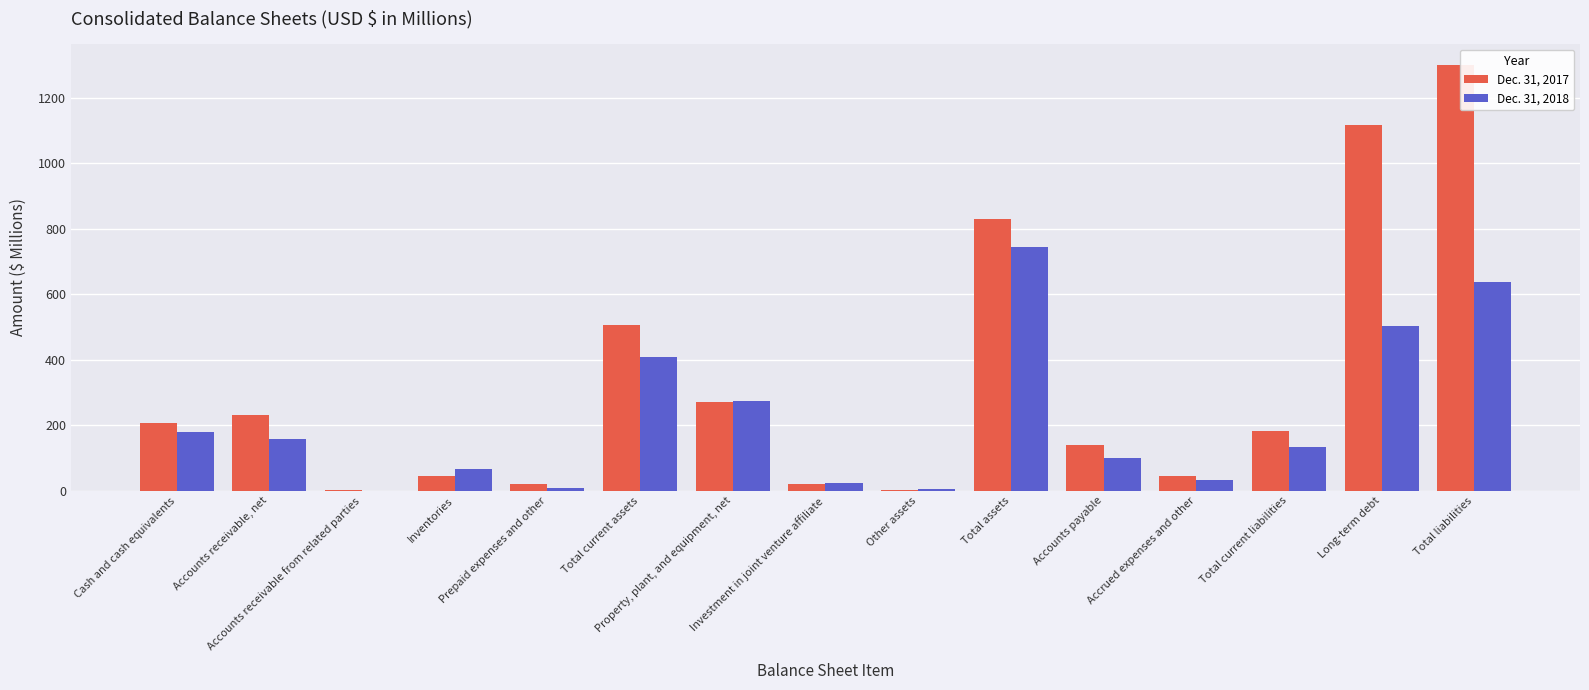

What is the sum of all Dec. 31, 2017 values?

4920.4